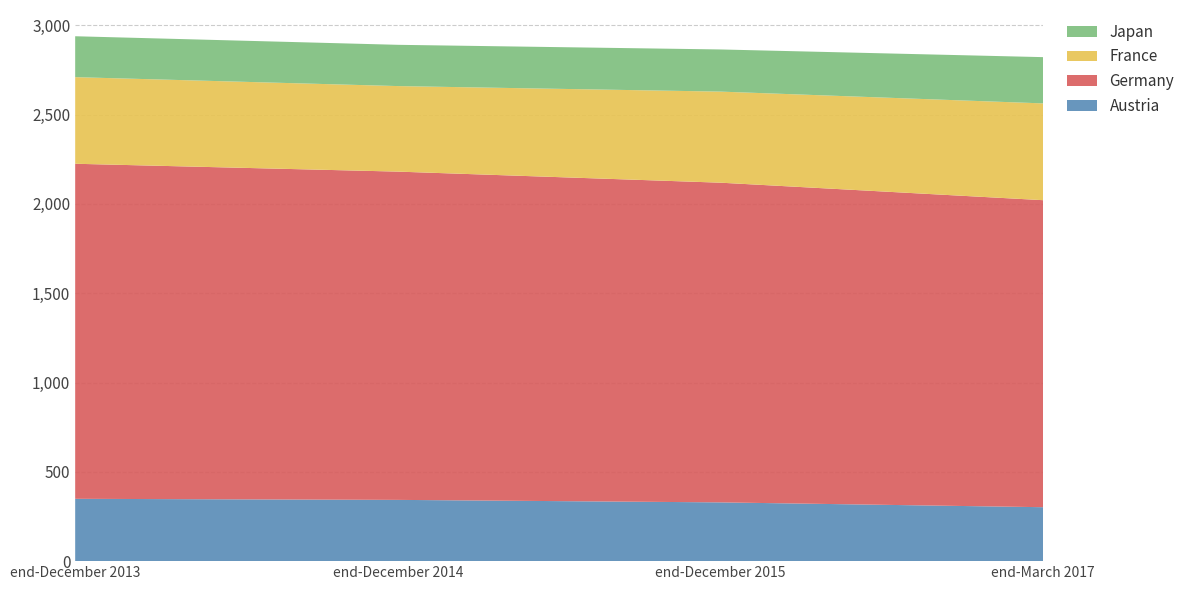

The Austria series shows 160 at end-December 2014. True or false?

False